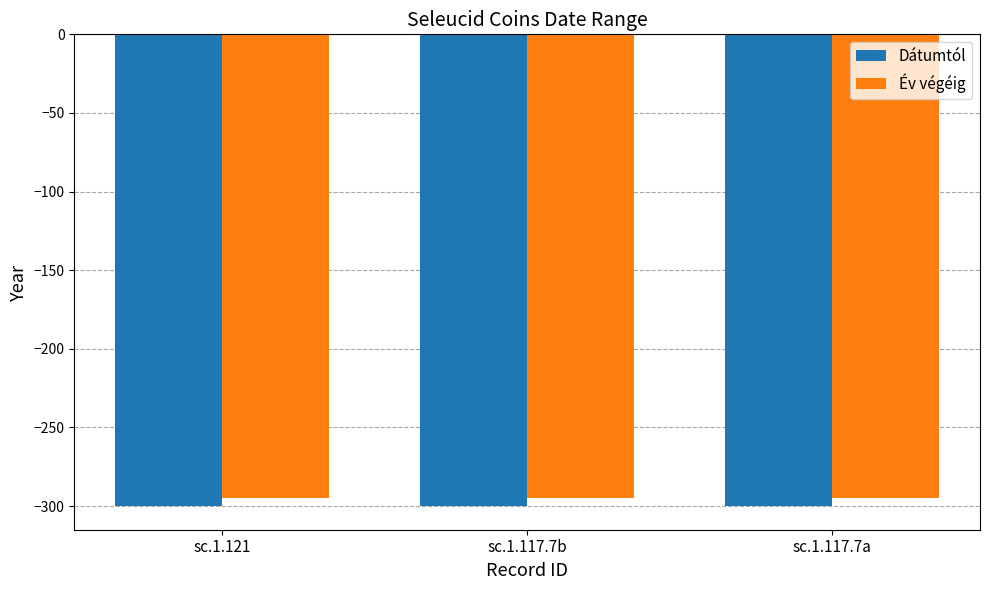

What is the label of the 1st bar from the left?

sc.1.121